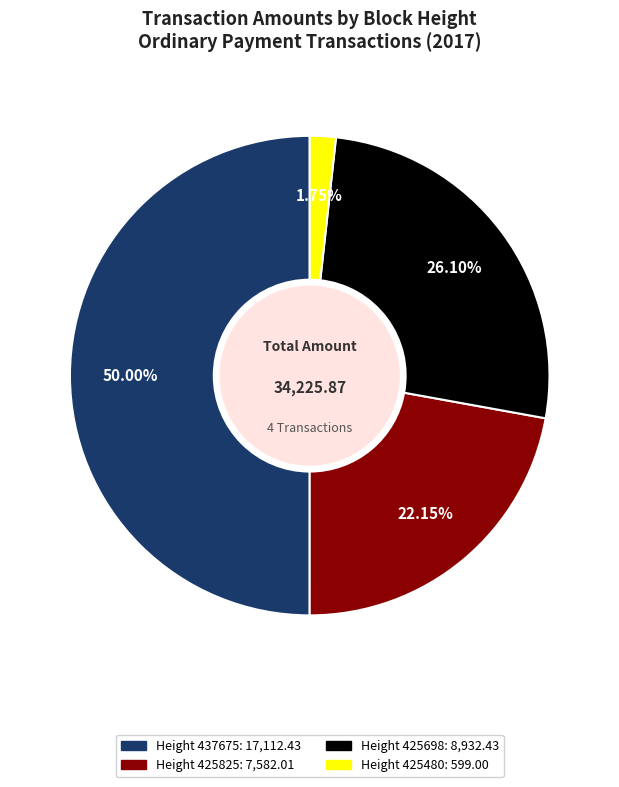

To the nearest percent, what is the average slice percentage?

25%